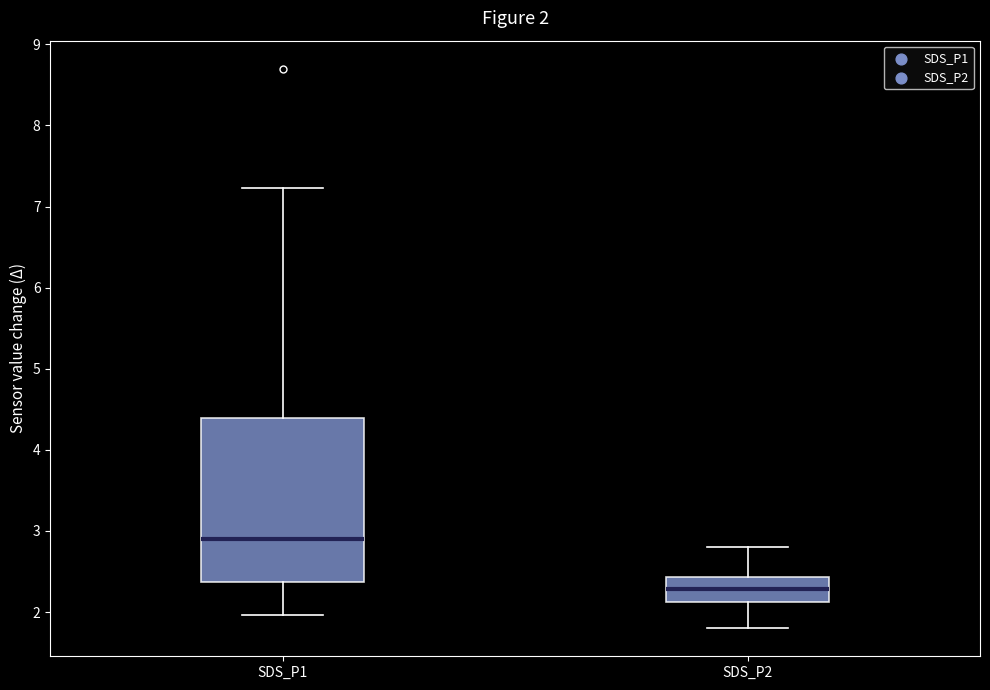

Which box has the highest median line?

SDS_P1